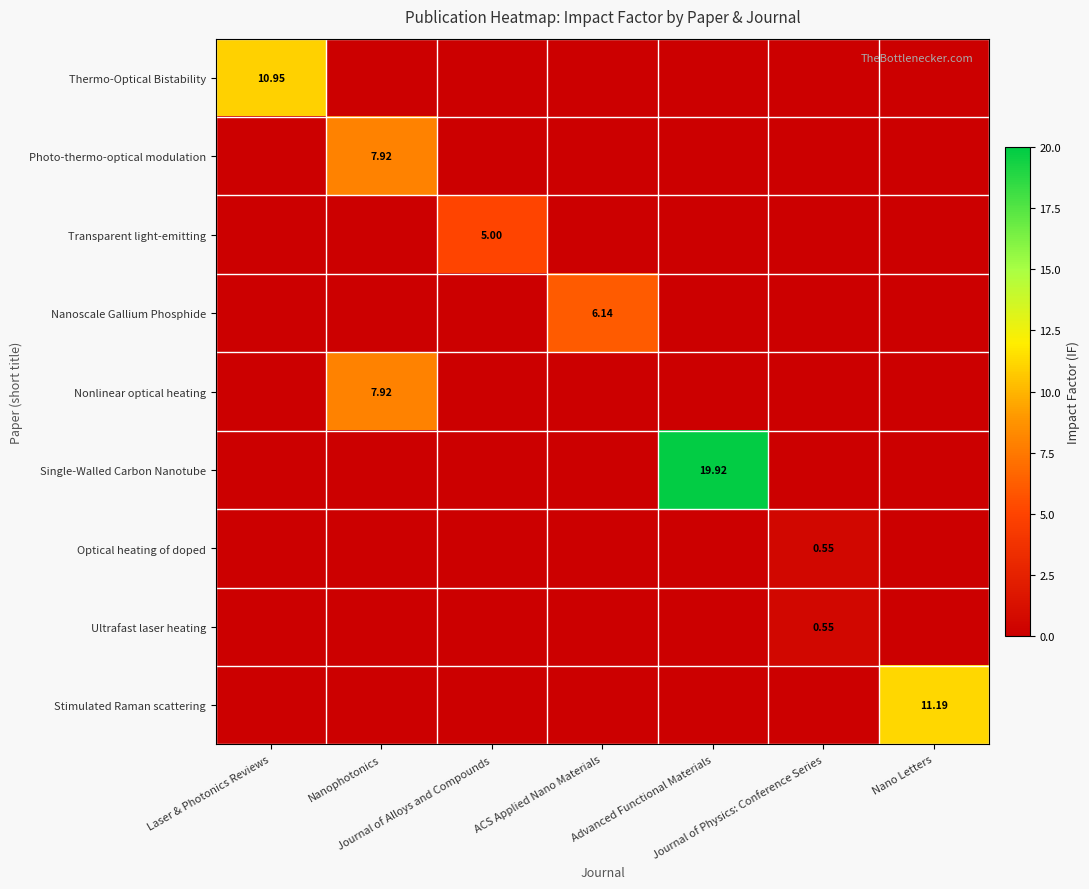

Between Journal of Alloys and Compounds and Nano Letters, which series saw the biggest shift?

Stimulated Raman scattering